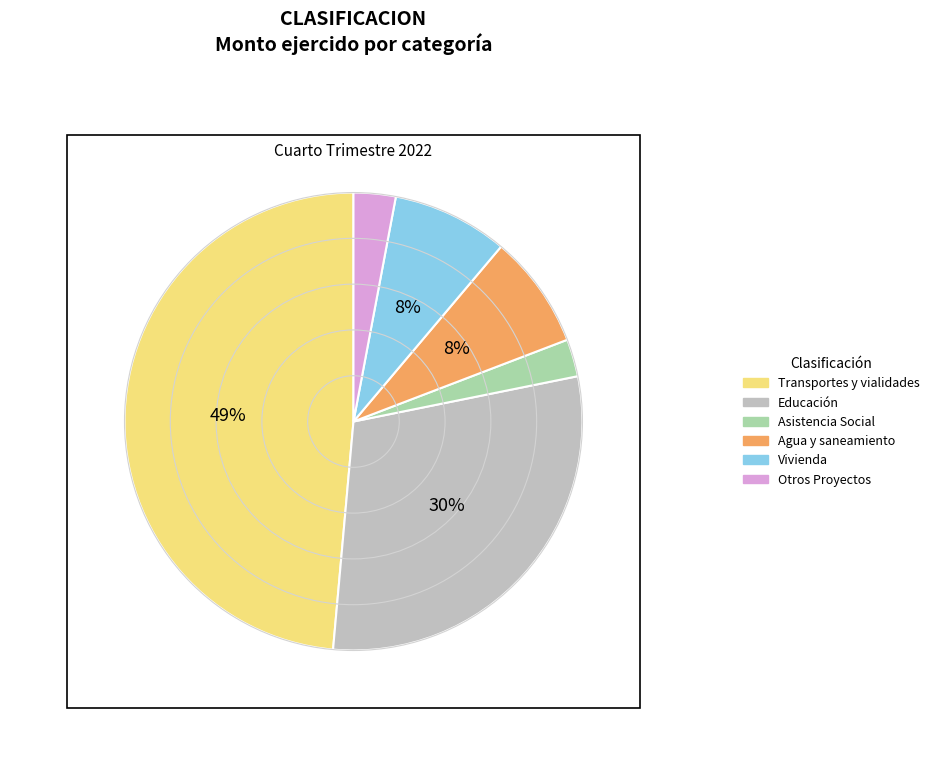

What percentage is NOT represented by Transportes y vialidades?

51.4%